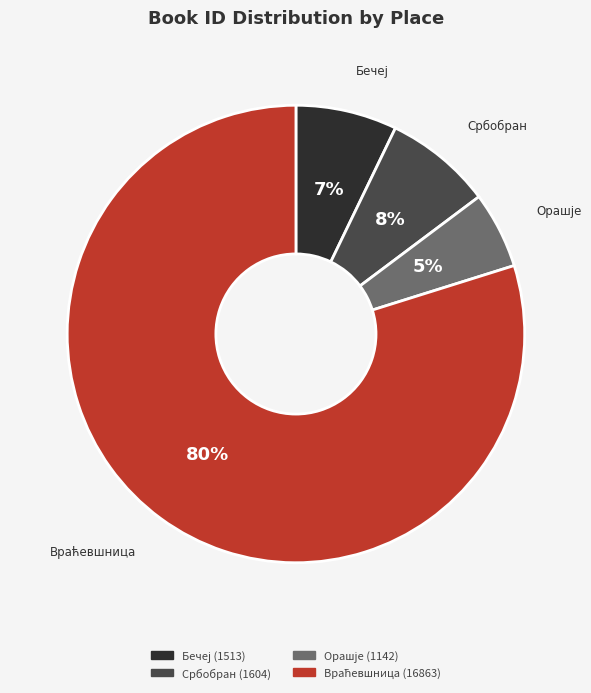

Is it true that Србобран (1604) is 16% of the pie?

False